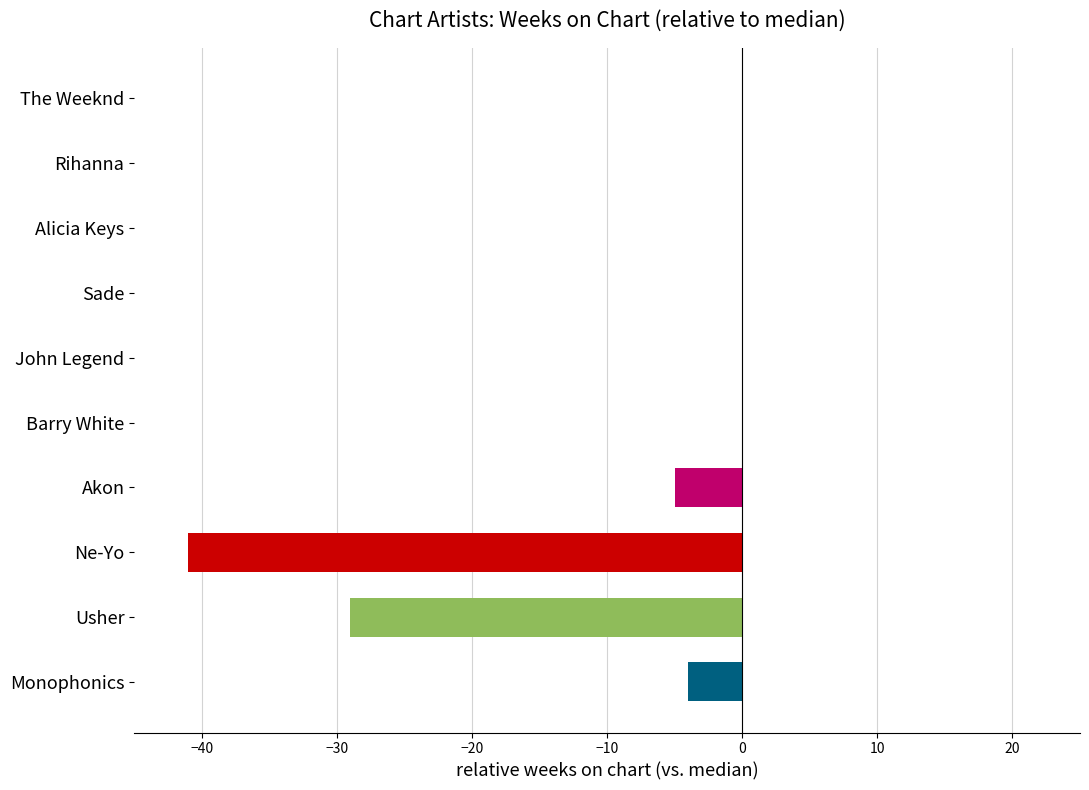

Is it true that the value at Rihanna is 28?

False